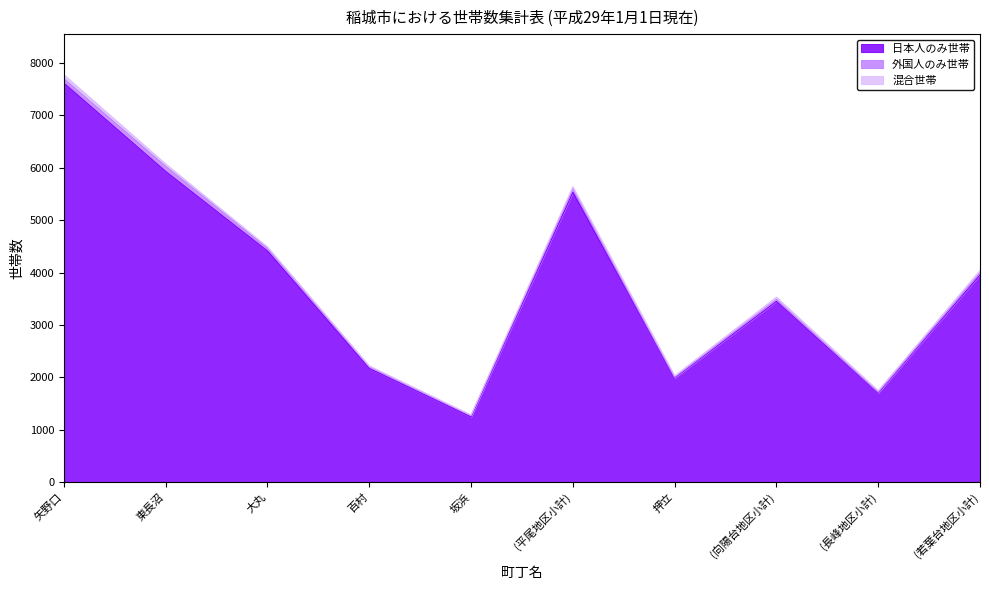

What is the total value across all series at 東長沼?

6073